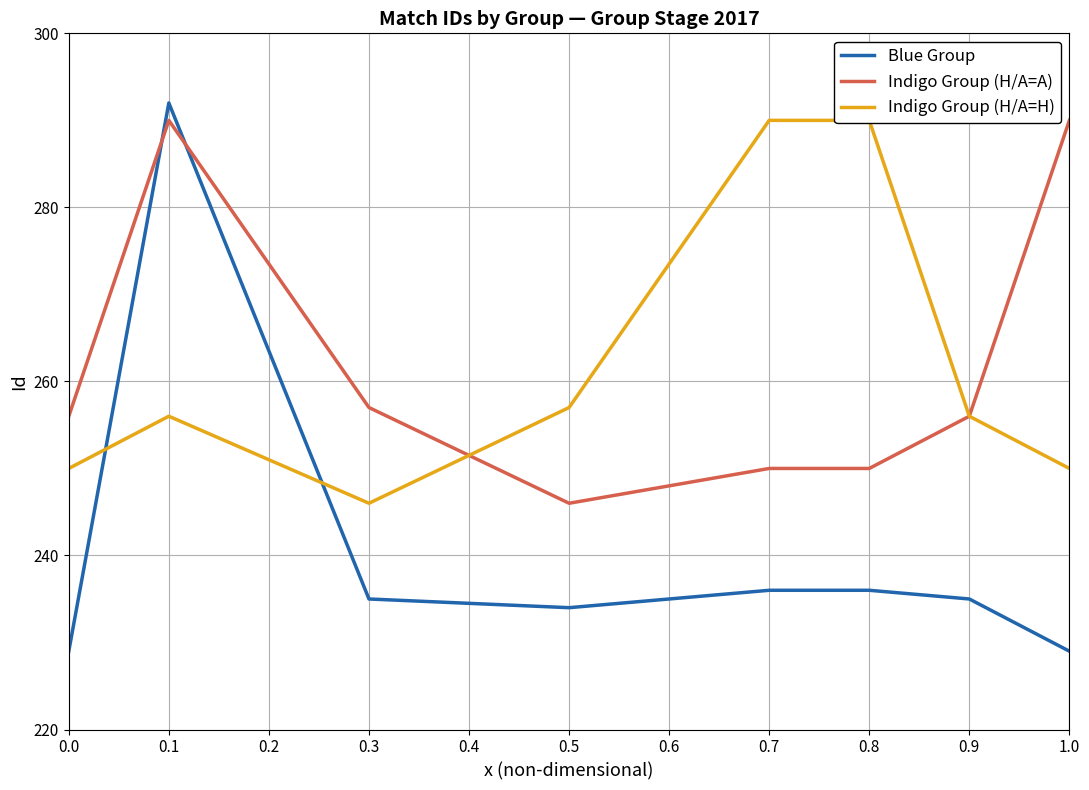

The value of Blue Group at 0.1 is 113. True or false?

False